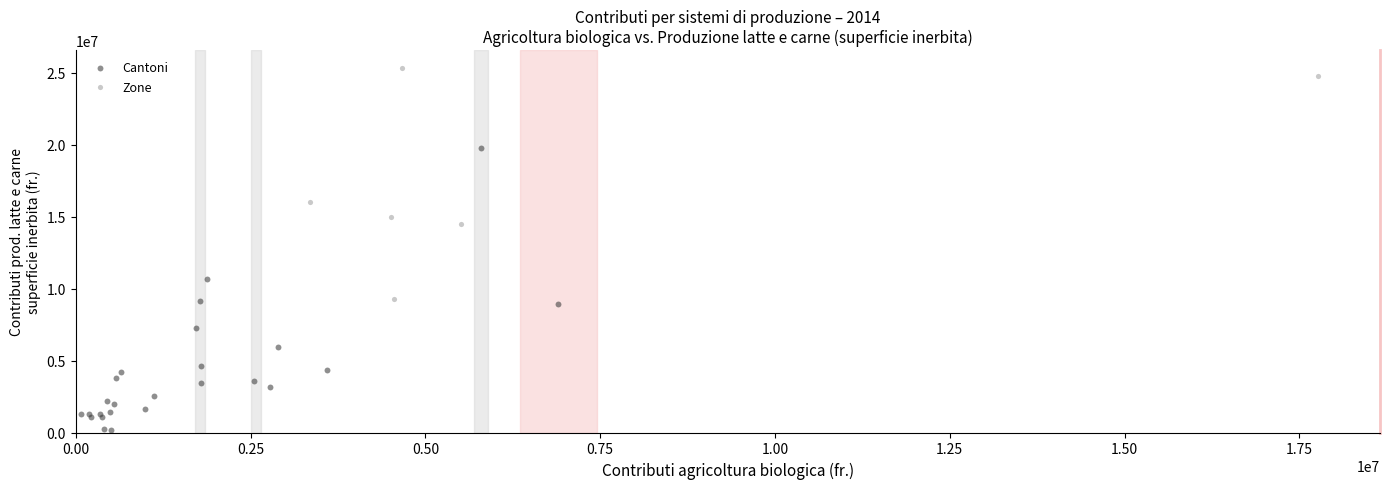

Which series contains the highest Y value?

Zone